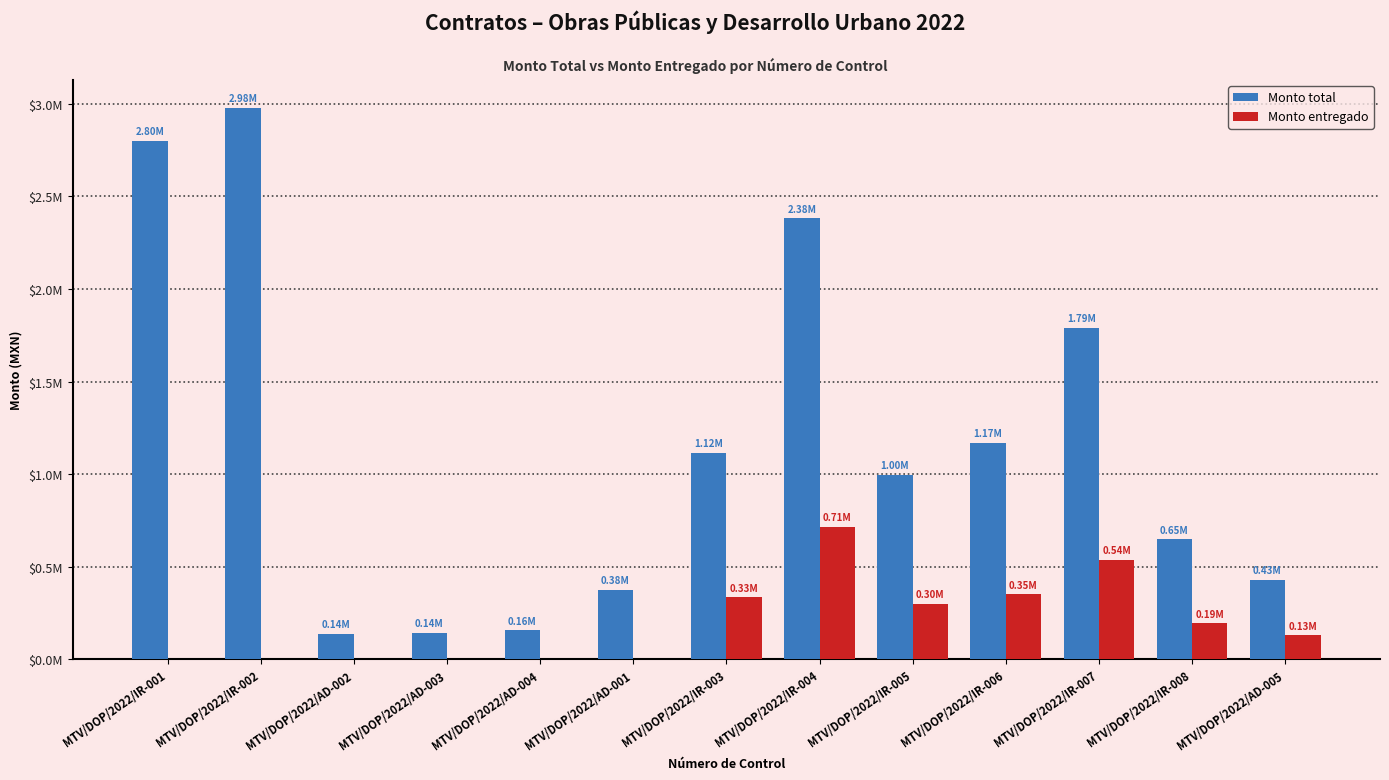

Are the bars grouped side by side (vs. stacked)?

Yes